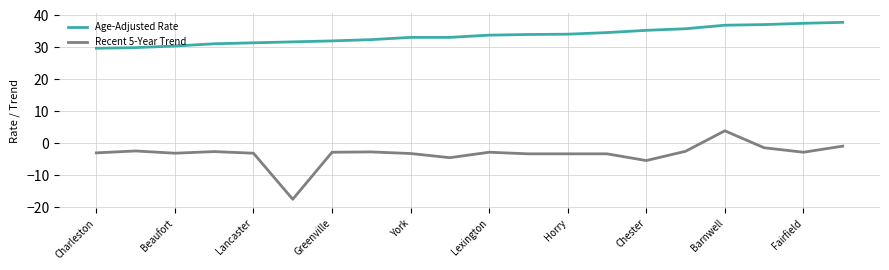

True or false: Age-Adjusted Rate and Recent 5-Year Trend cross at least once.

False